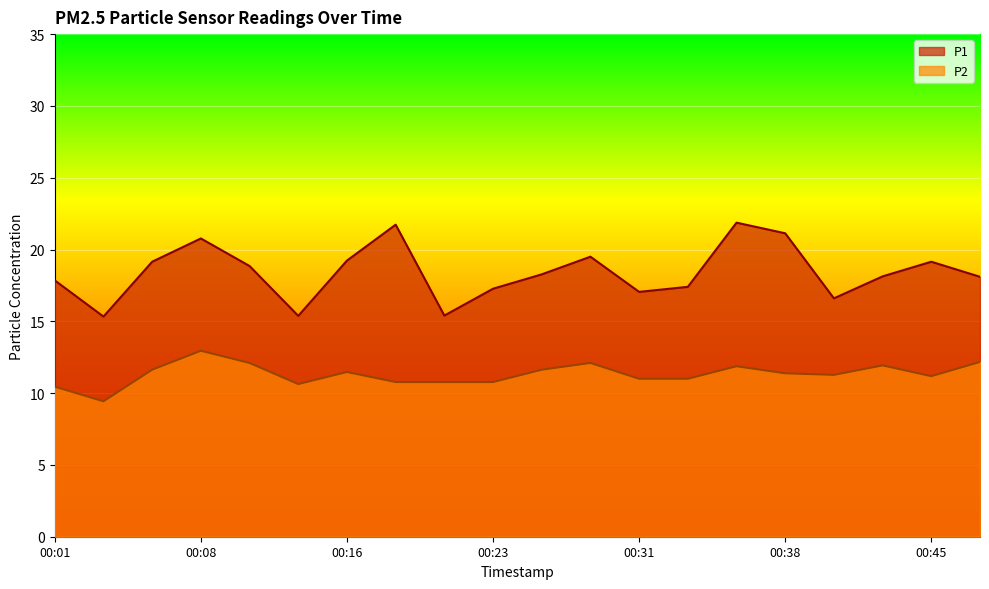

Reading left to right, what are all the values shown in this chart?

P1: 00:01=17.9	00:04=15.3	00:06=19.1	00:08=20.8	00:11=18.9	00:13=15.4	00:16=19.2	00:18=21.7	00:21=15.4	00:23=17.3	00:26=18.3	00:28=19.5	00:31=17.1	00:33=17.4	00:36=21.9	00:38=21.1	00:40=16.6	00:43=18.1	00:45=19.1	00:48=18.1
P2: 00:01=10.4	00:04=9.4	00:06=11.6	00:08=12.9	00:11=12.1	00:13=10.6	00:16=11.5	00:18=10.8	00:21=10.8	00:23=10.8	00:26=11.6	00:28=12.1	00:31=11.0	00:33=11.0	00:36=11.9	00:38=11.4	00:40=11.3	00:43=11.9	00:45=11.2	00:48=12.2